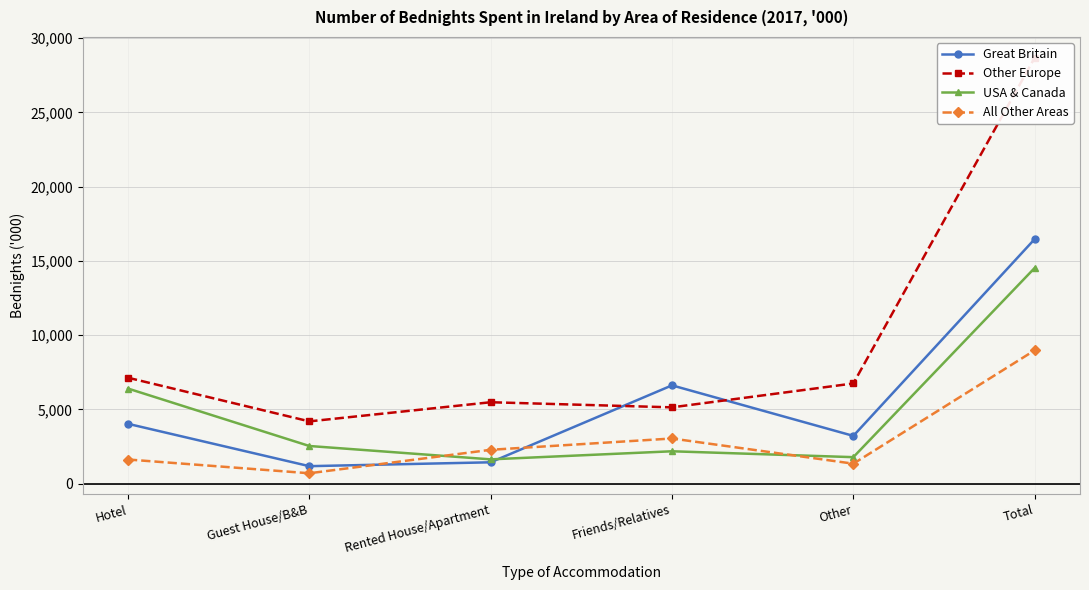

What is the label of the 1st point from the right?

Total